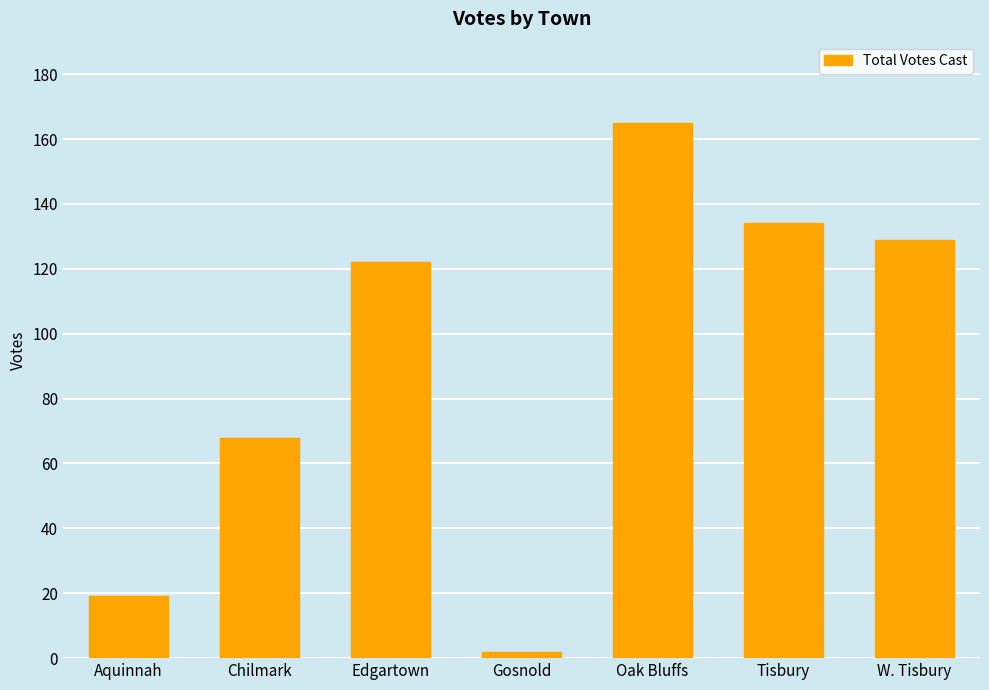

What is the maximum value shown in the chart?

165